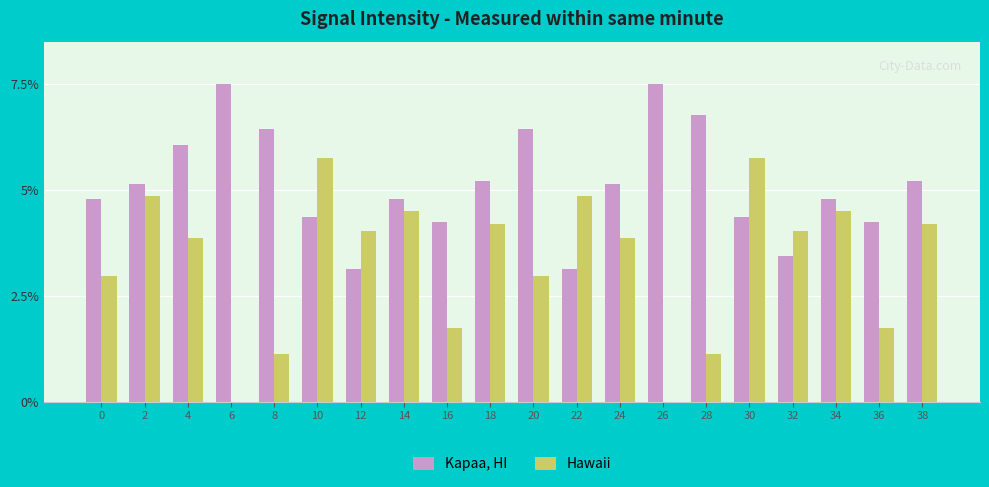

Is it true that Hawaii equals 6.5 at 34?

False